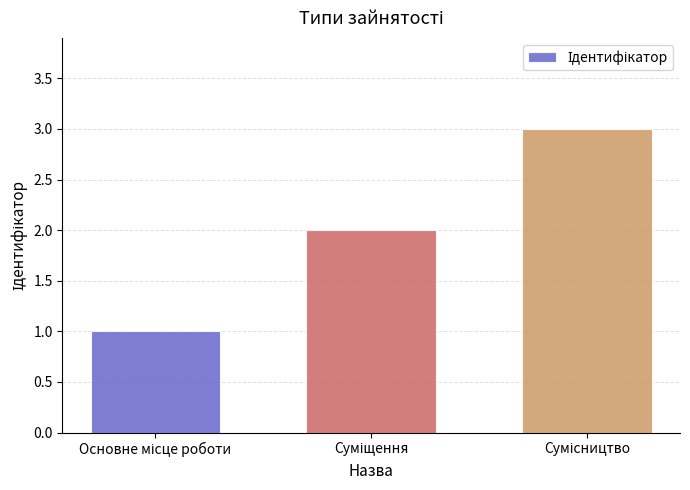

What is the sum of all values?

6